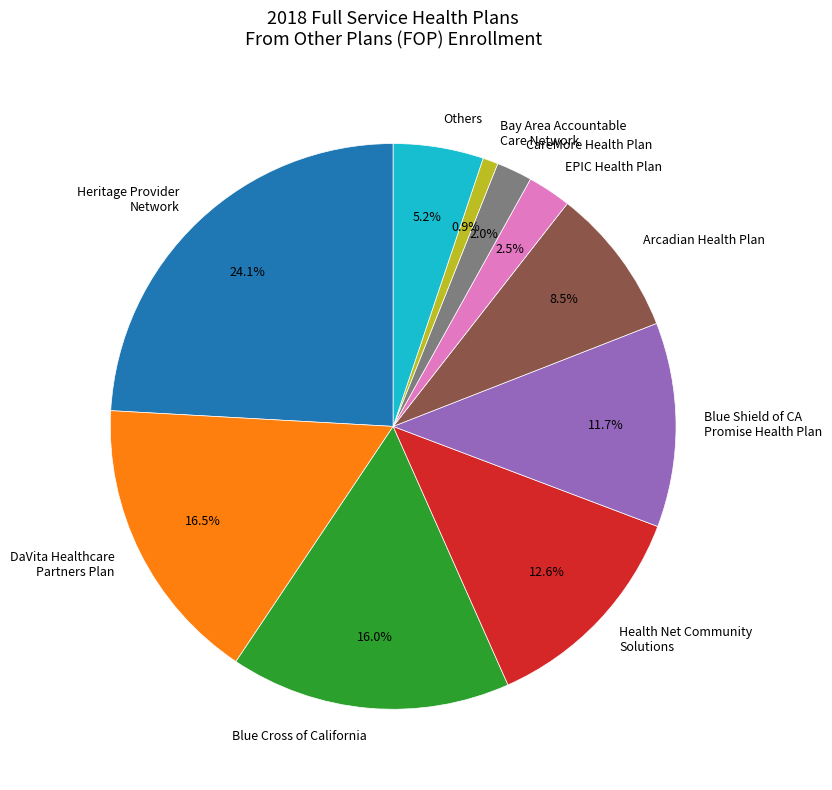

Between Health Net Community Solutions and DaVita Healthcare Partners Plan, which is larger?

DaVita Healthcare Partners Plan